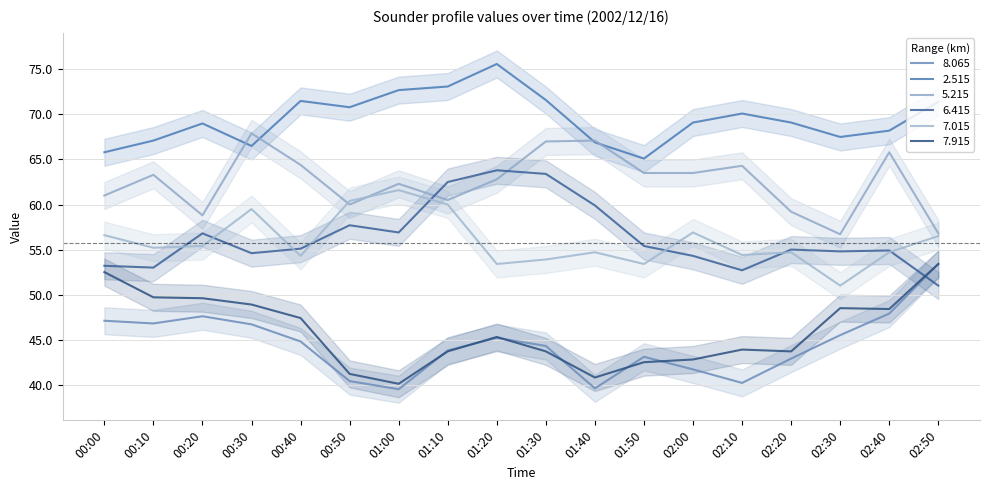

What are all the series names shown in the legend?

8.065, 2.515, 5.215, 6.415, 7.015, 7.915